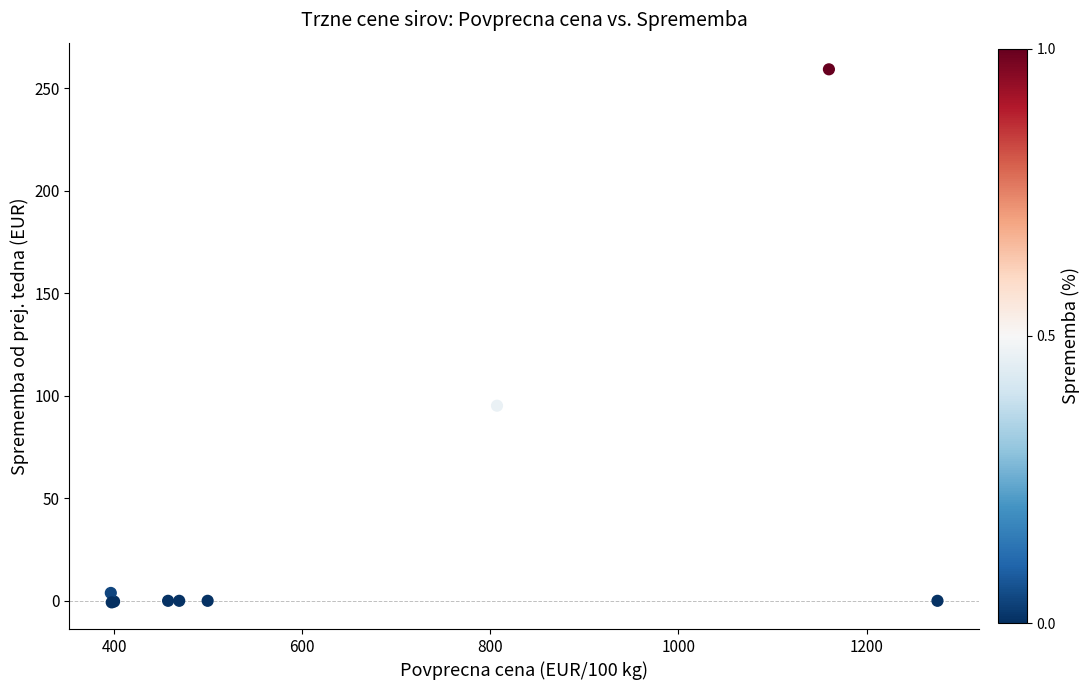

What Y value in the scatter plot is closest to 129?

95.2